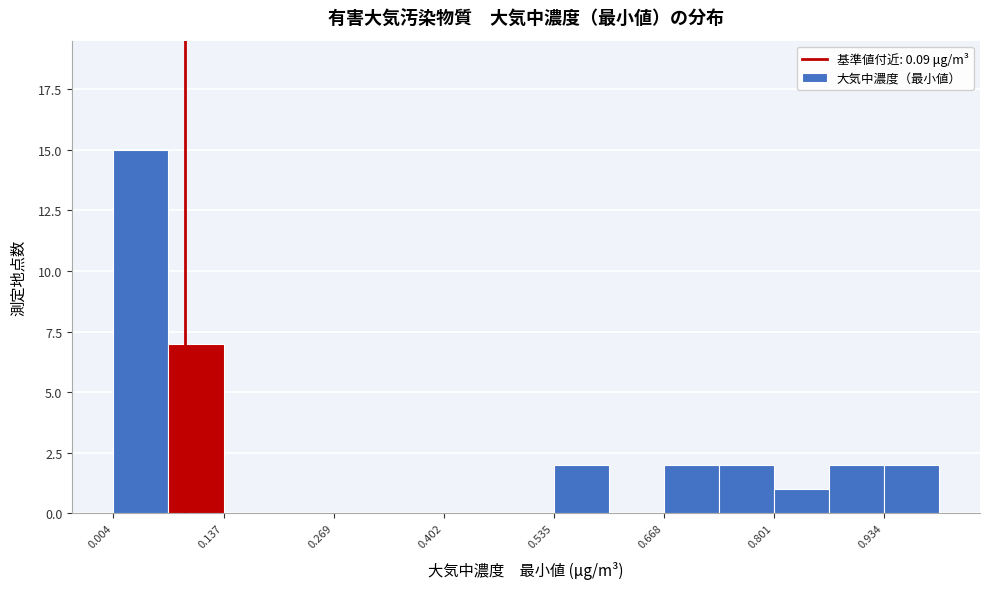

Around what value on the x-axis is the tallest bar? Give the approximate position of its centre, as read against the axis.

0.04